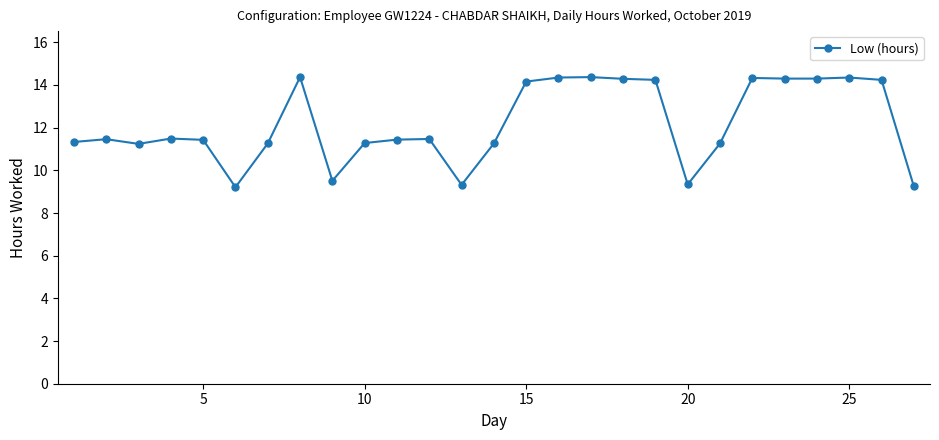

What is the difference between the second highest and minimum values?

5.2